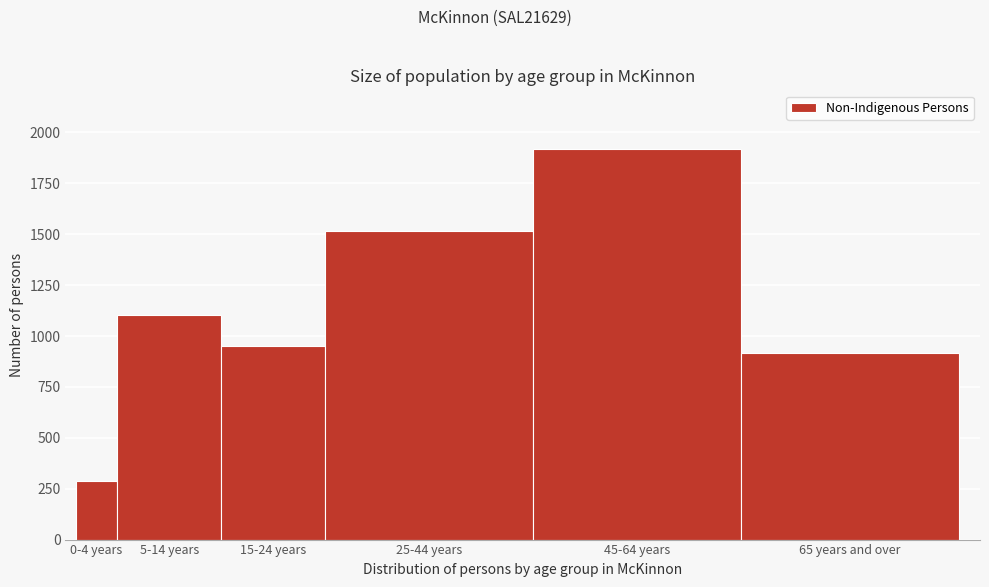

Reading left to right, what are all the values shown in this chart?

289	1104	949	1517	1919	917